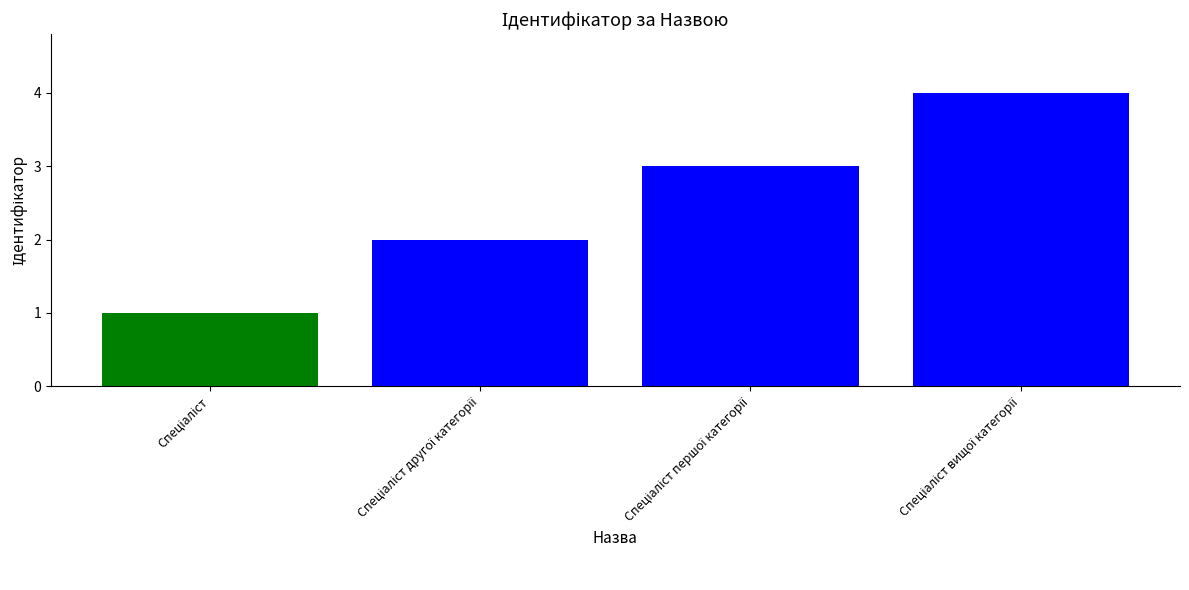

What is the sum of all values?

10